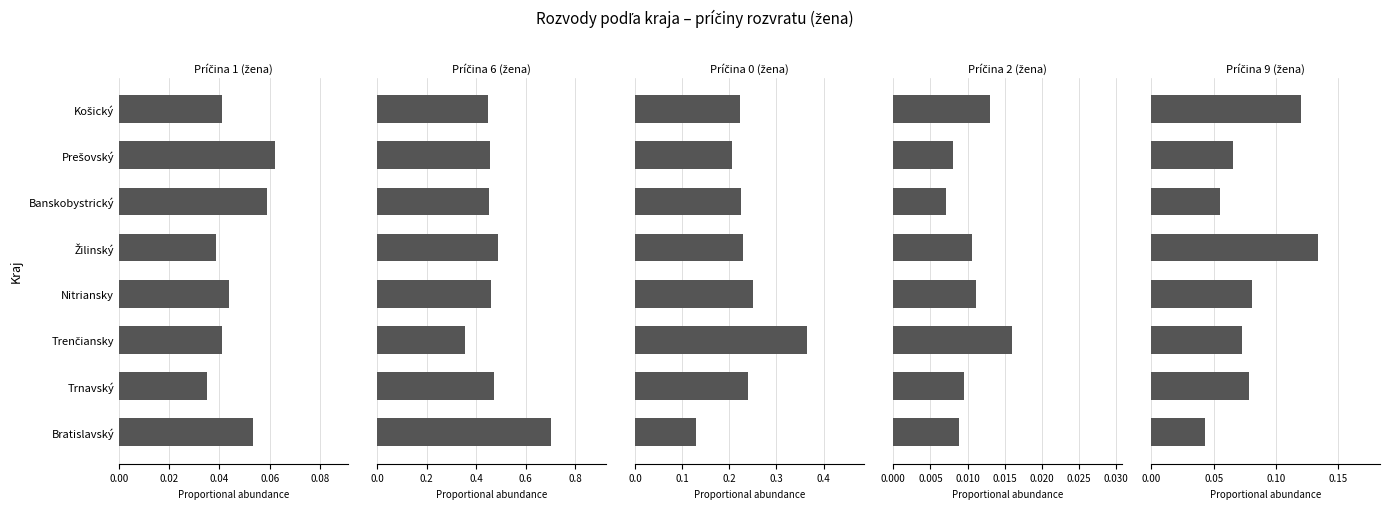

How many groups of bars are there?

8